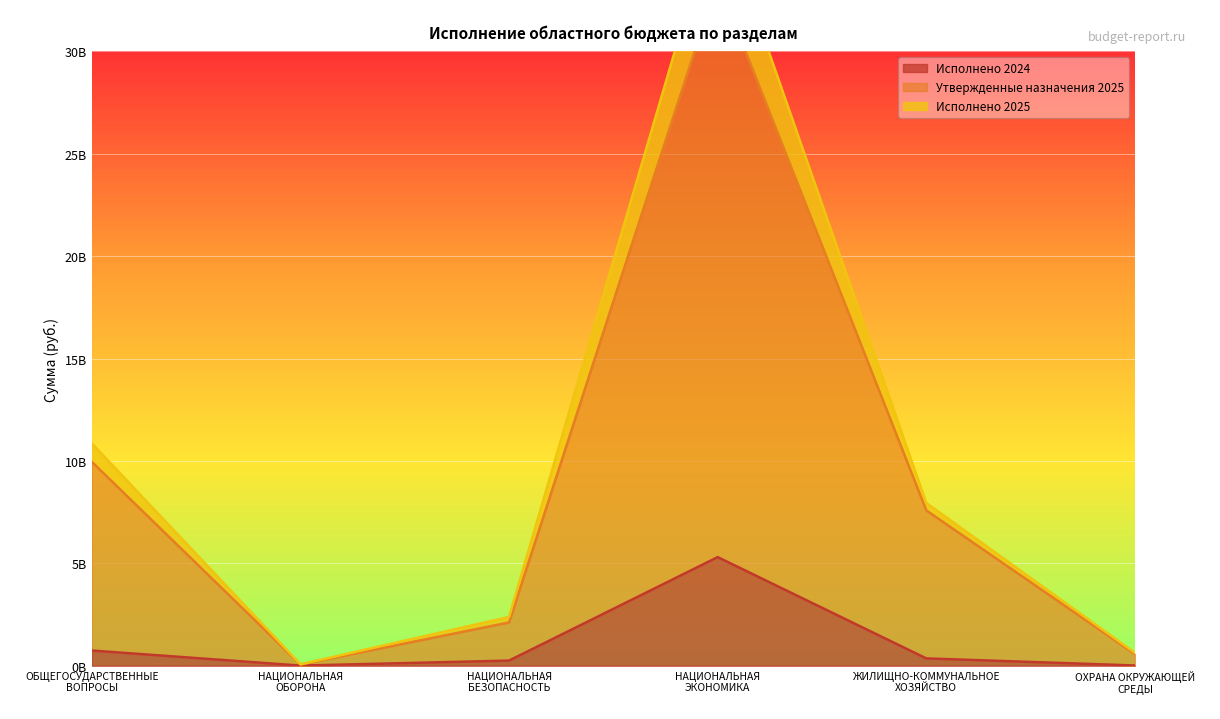

What are all the series names shown in the legend?

Исполнено 2024, Утвержденные назначения 2025, Исполнено 2025